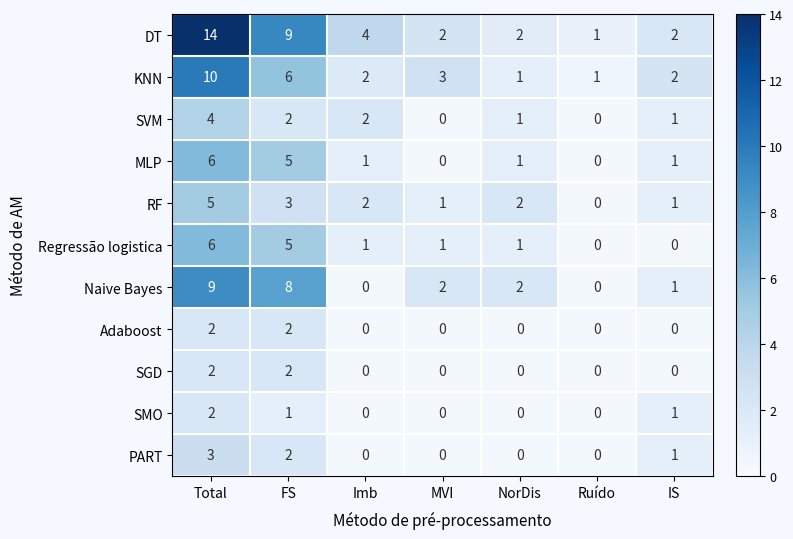

What is the difference between the second highest and second lowest values in the DT series?

7